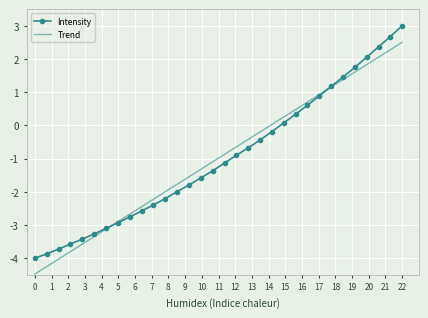

What is the greatest value displayed?

3.0